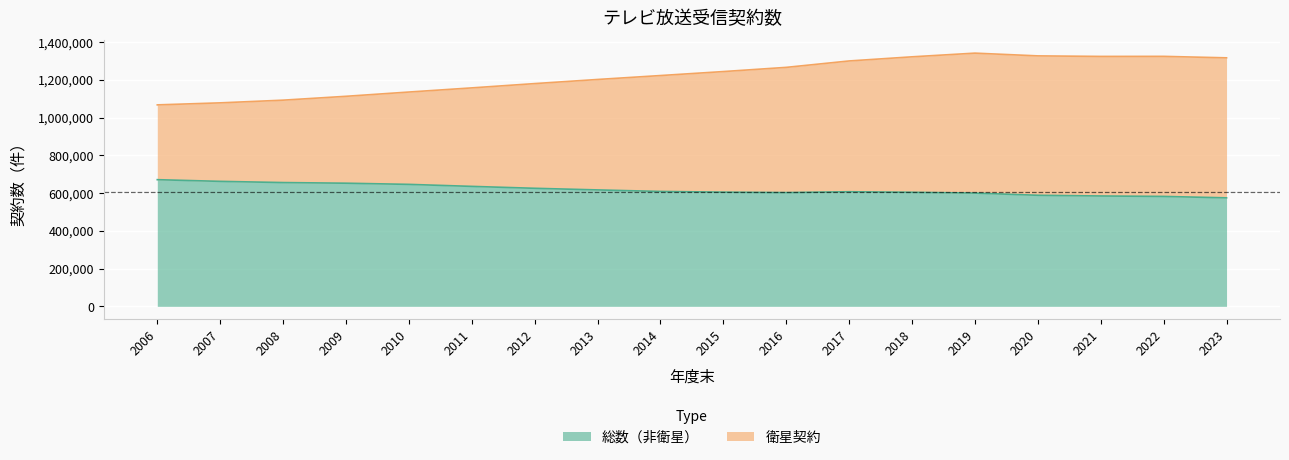

What is the approximate value of 総数（非衛星） at 2018, to the nearest 10?

604200